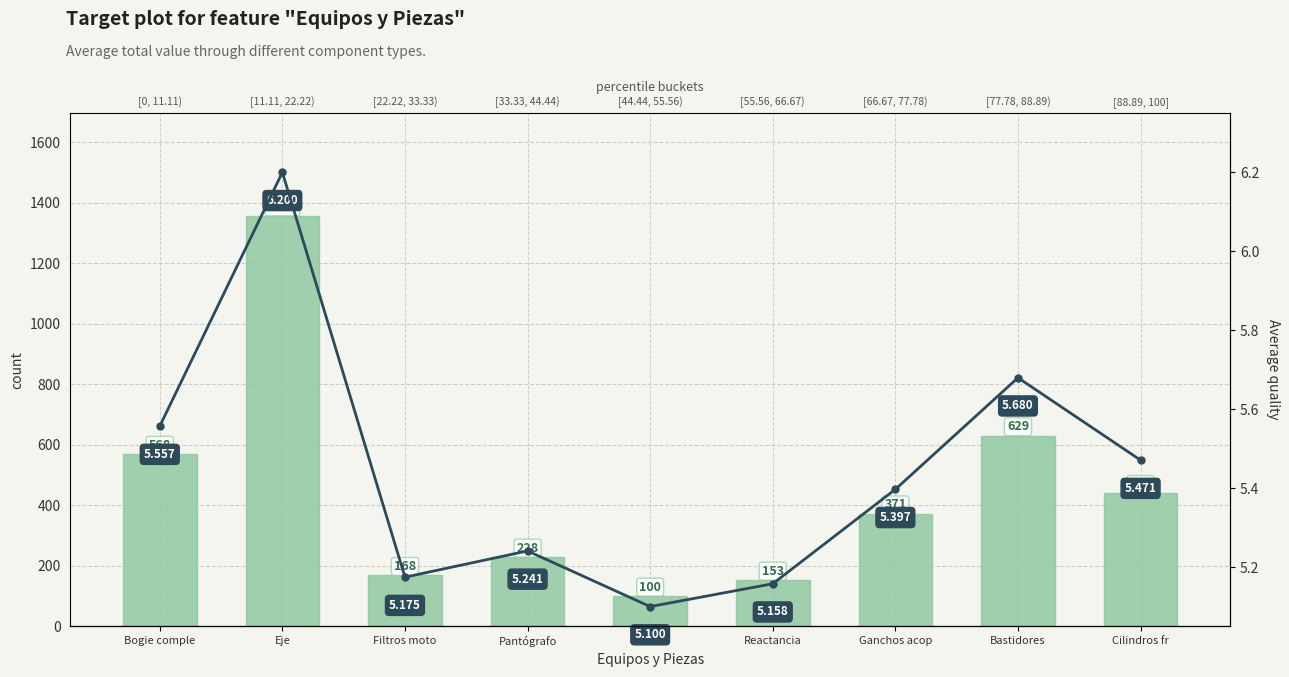

True or false: Average quality has a value of 8.4 at Ganchos acop.

False